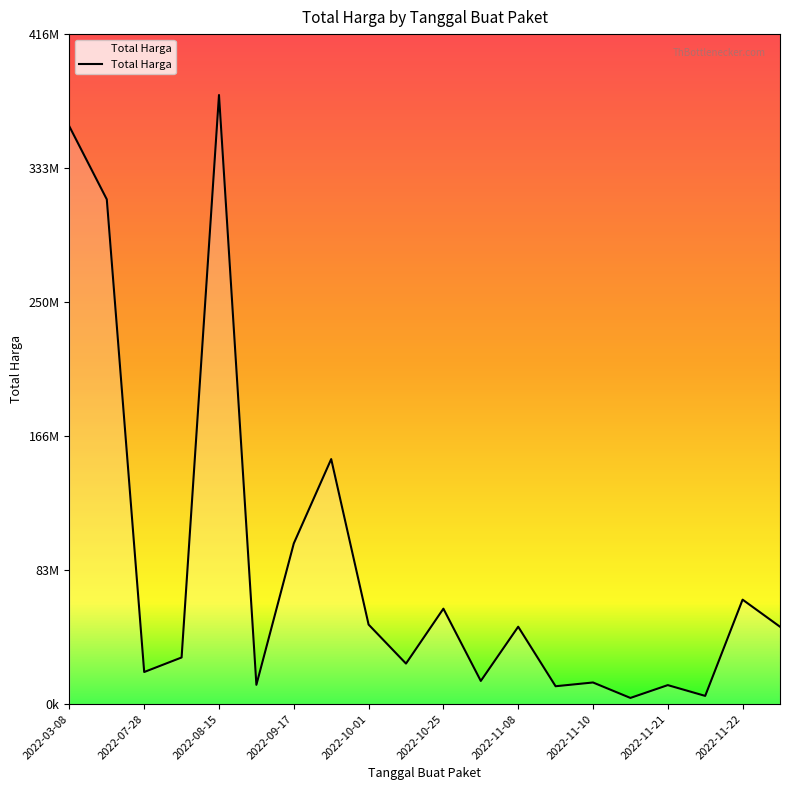

Where does the data first go above 48140000?

2022-03-08